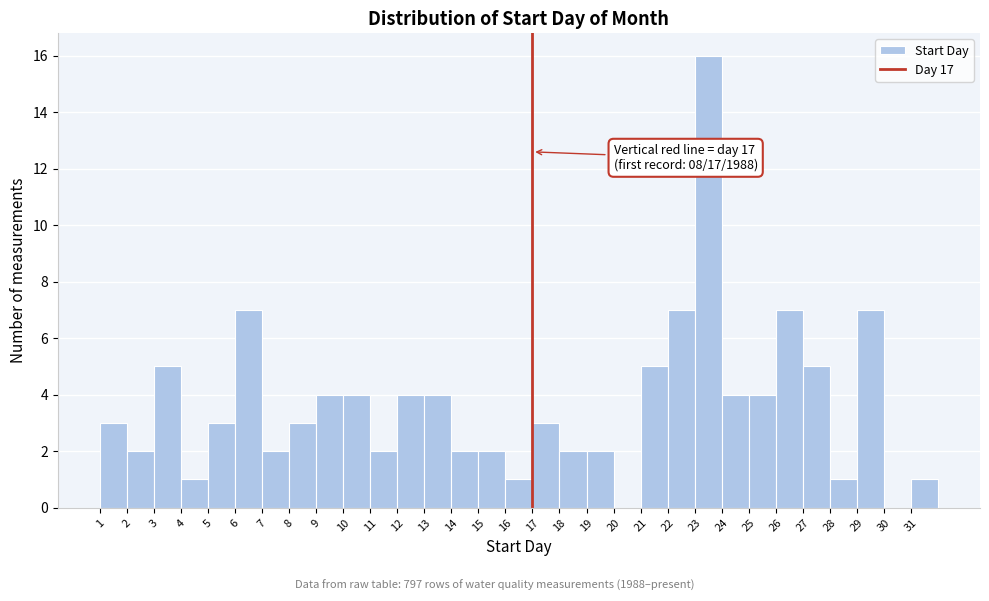

Over which range of the x-axis is the bar tallest?

23 to 24